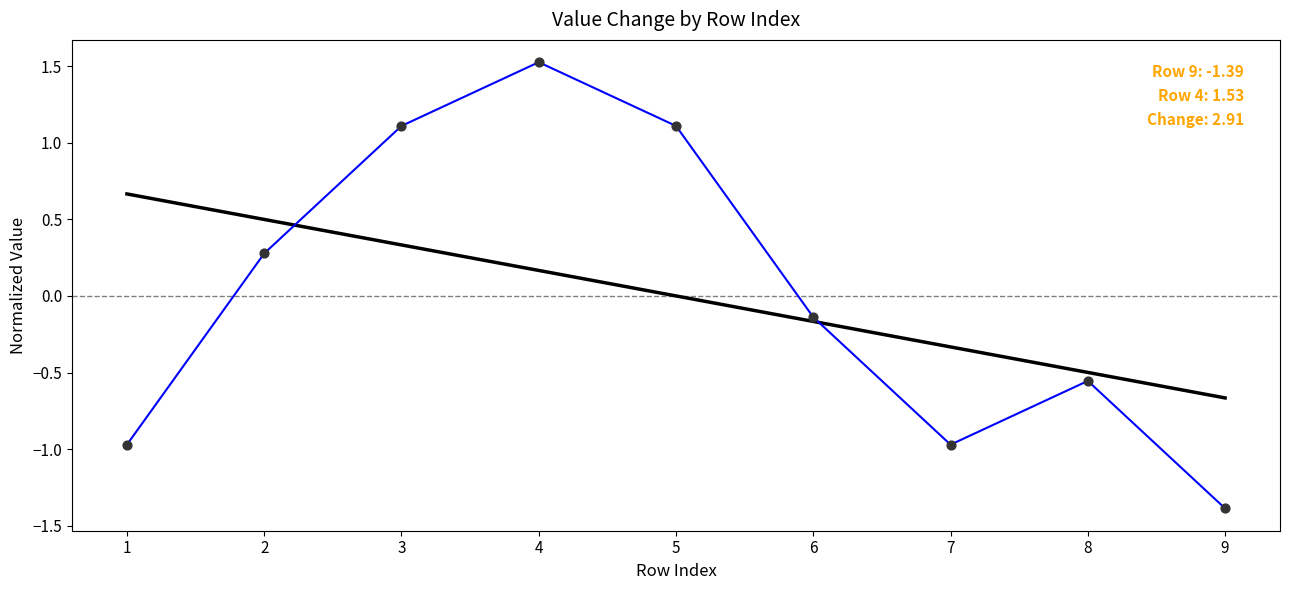

What is the greatest value displayed?

1.5